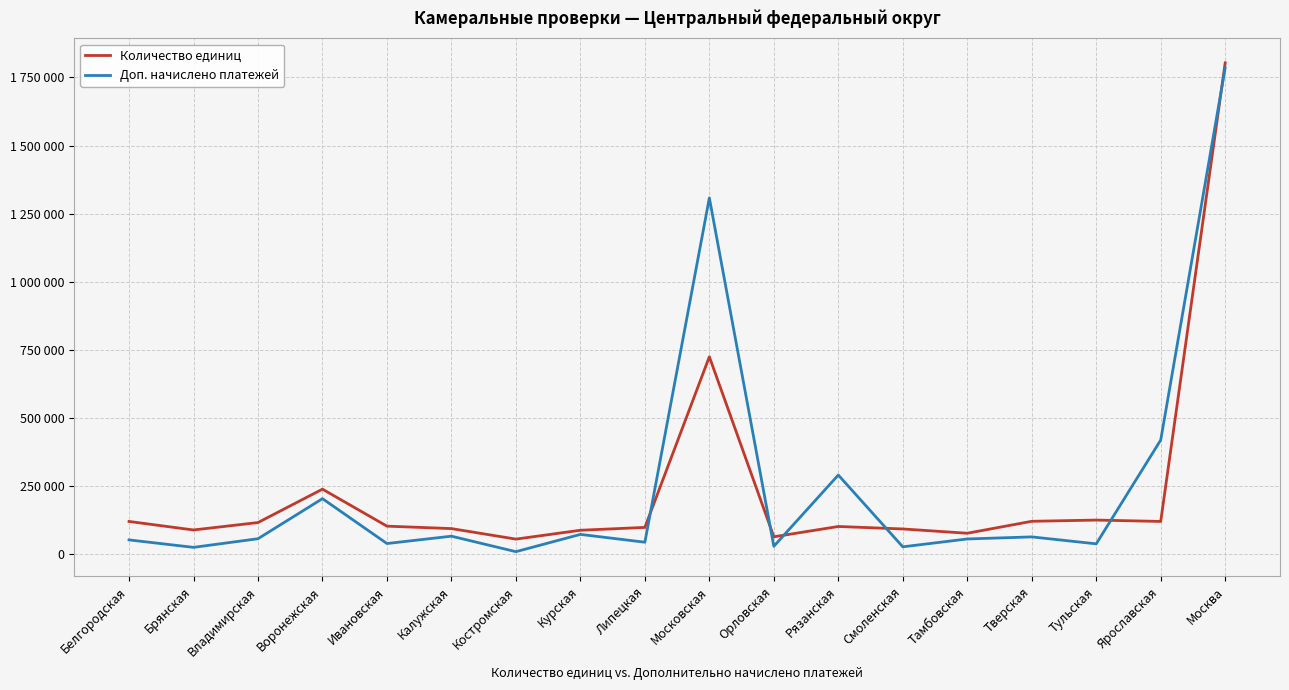

At how many categories does at least one series exceed 972127?

2